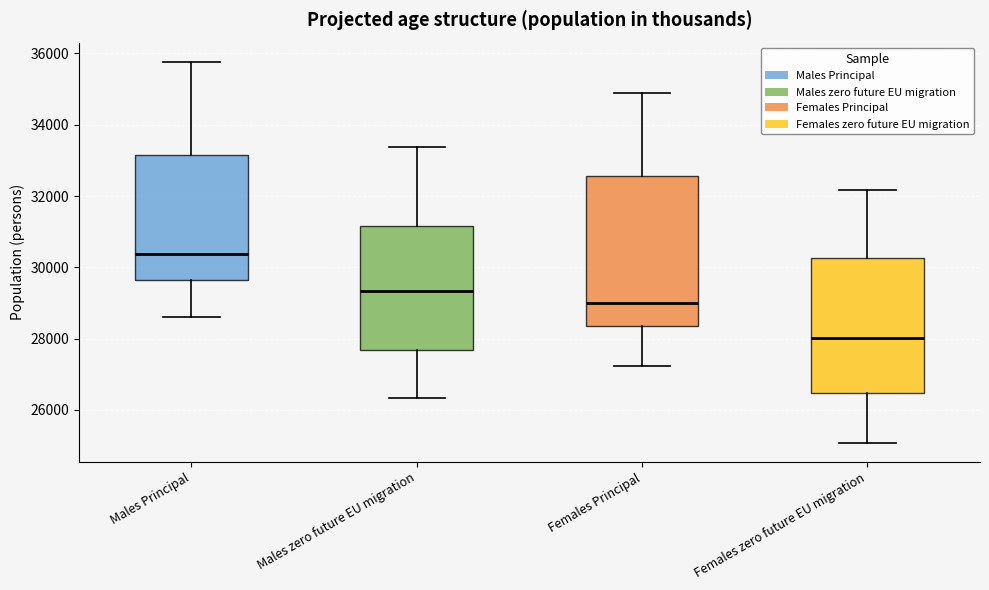

Reading left to right, read every box against the y-axis: the position of its median line, the range the box covers, and the ends of its whiskers. The values are not printed on the chart, so give them approximately, as read against the axis.

Males Principal: median 30400, box 29600 to 33200, whiskers 28600 to 35800
Males zero future EU migration: median 29400, box 27600 to 31200, whiskers 26400 to 33400
Females Principal: median 29000, box 28400 to 32600, whiskers 27200 to 35000
Females zero future EU migration: median 28000, box 26400 to 30200, whiskers 25000 to 32200